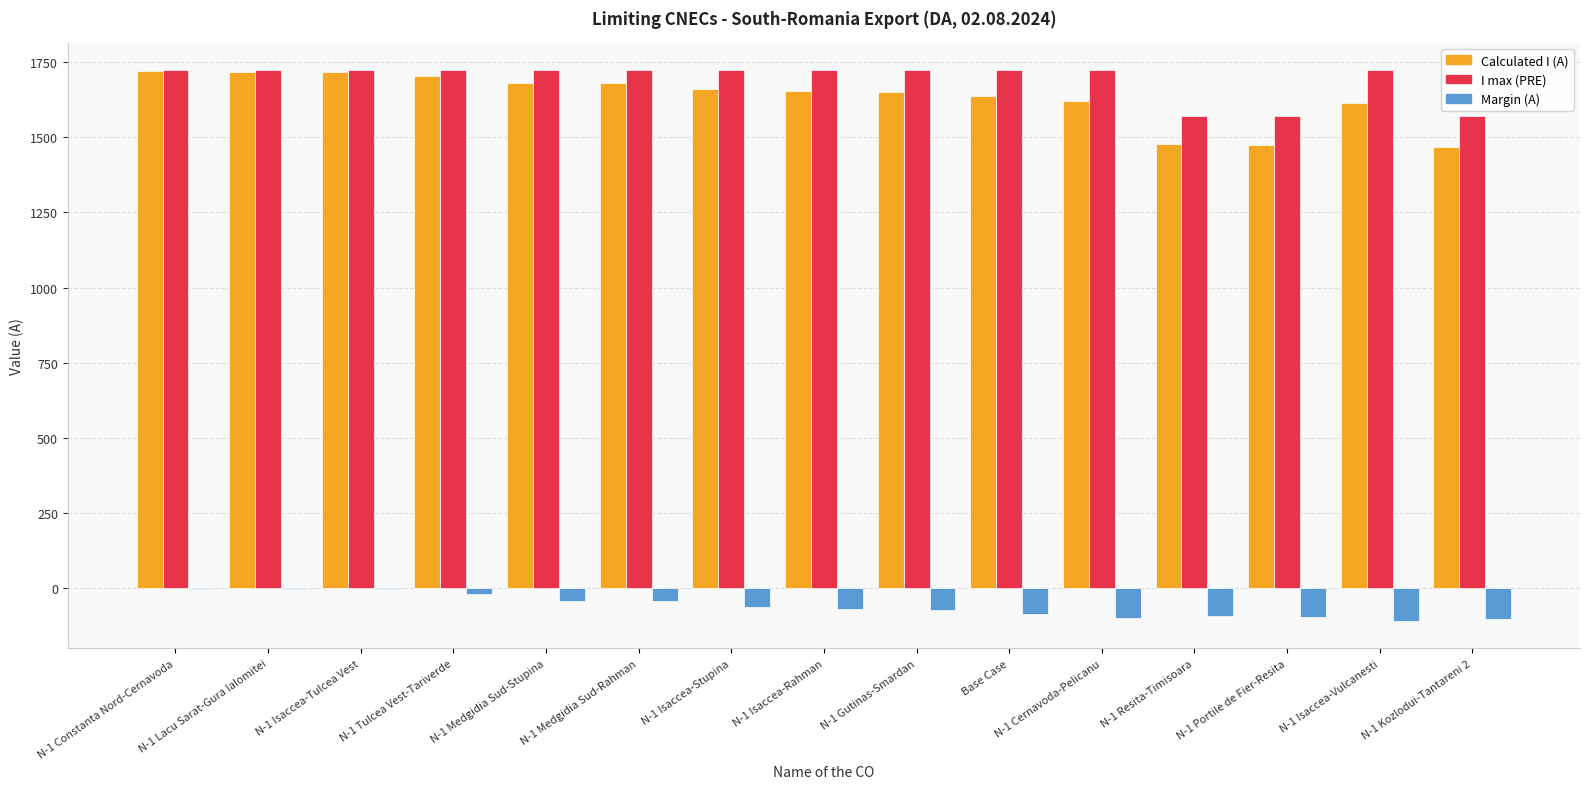

How many categories are shown in the chart?

15